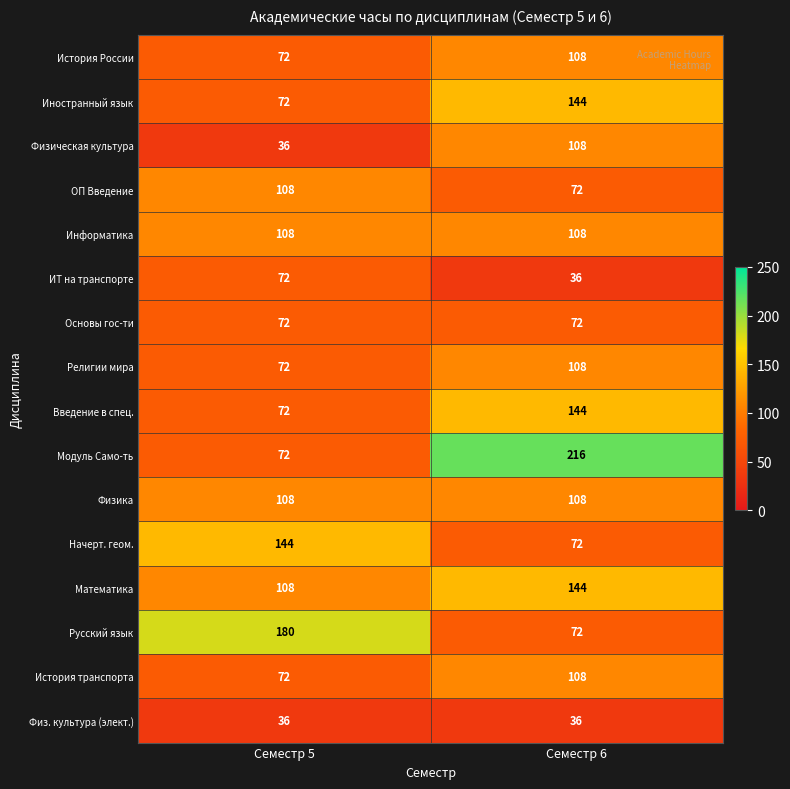

List the labels in order of Начерт. геом. value, largest first.

Семестр 5, Семестр 6